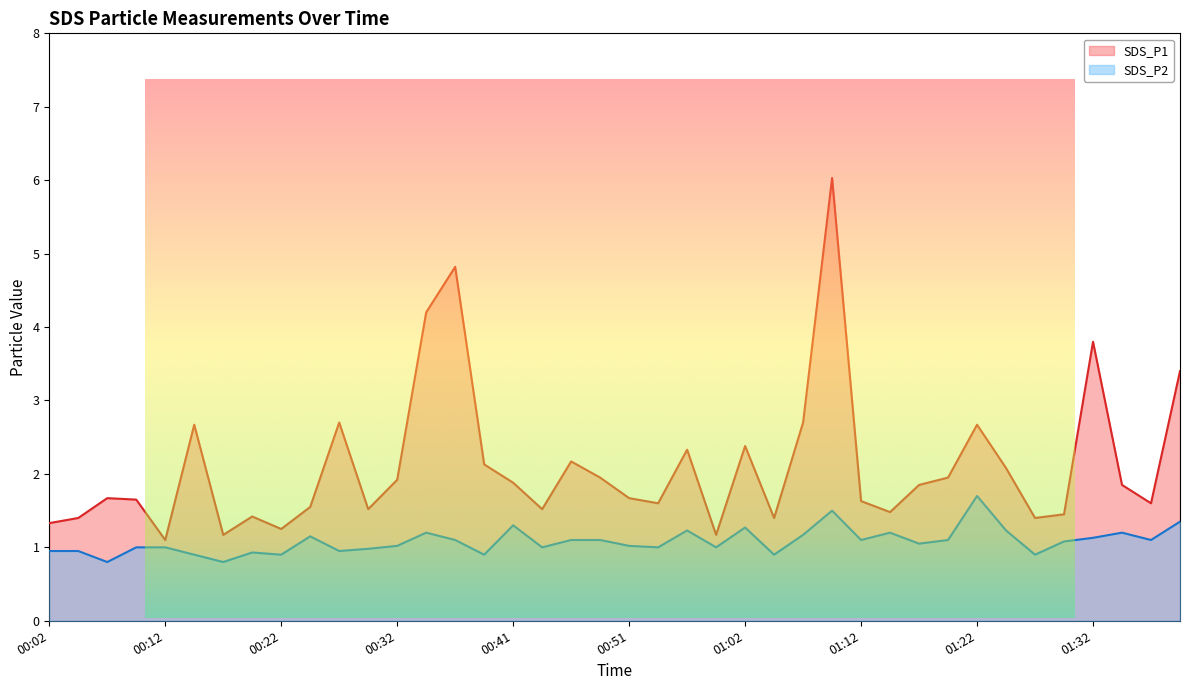

Which series has the largest total across all categories?

SDS_P1